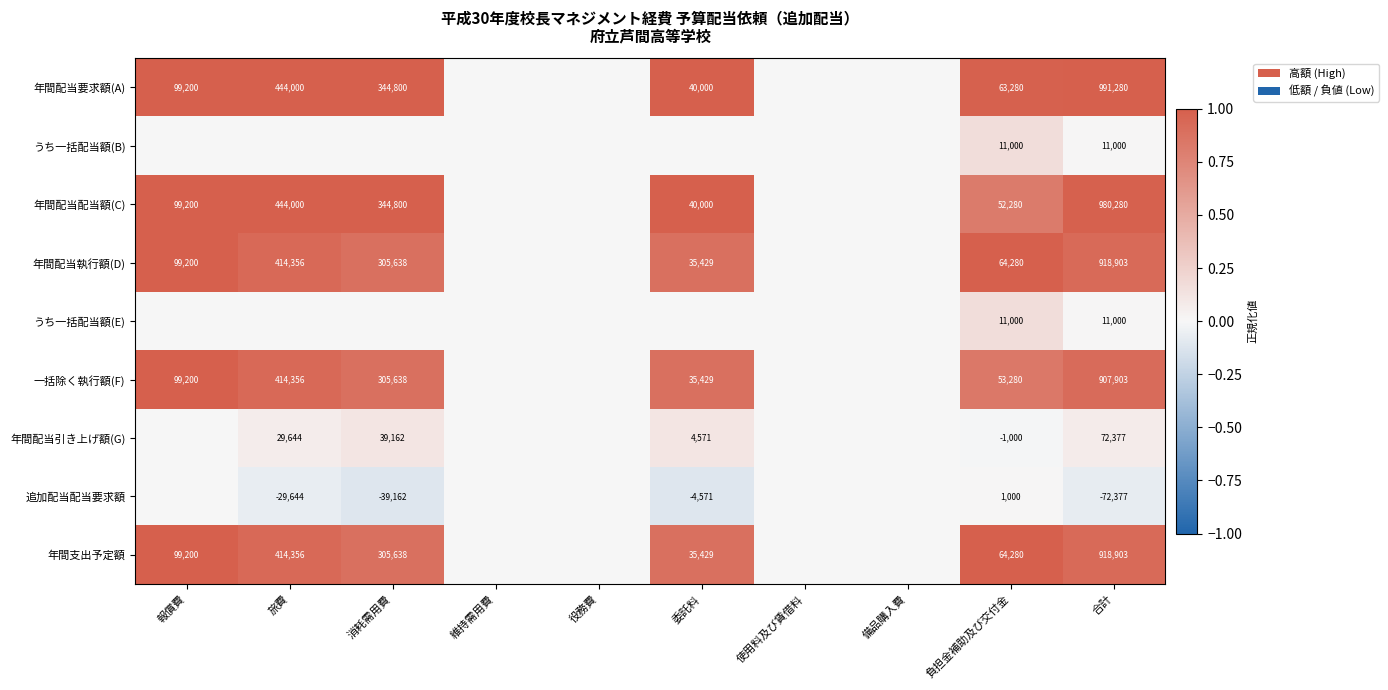

True or false: 年間配当引き上げ額(G) has a value of 0.0 at 委託料.

False